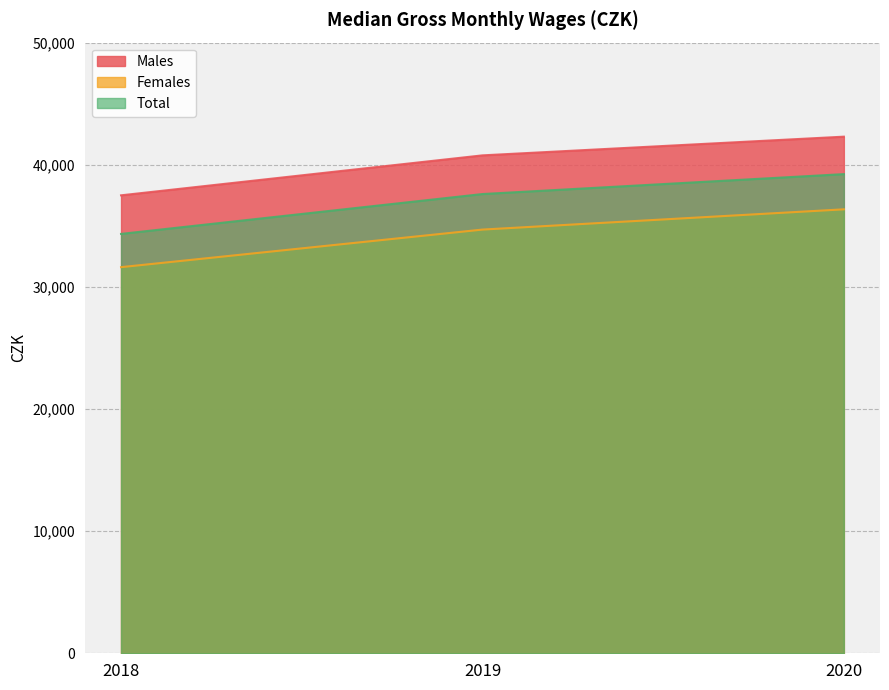

What is the difference between the highest and lowest values at 2020?

5949